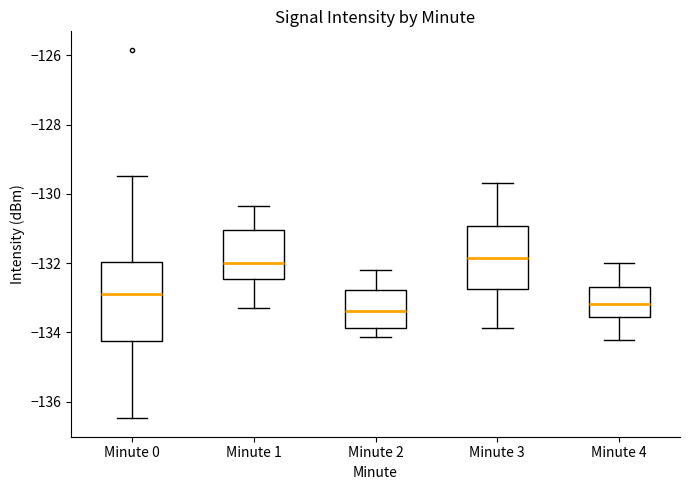

Where is the lower edge of the box for Minute 3 on the y-axis? The values are not printed on the chart, so give them approximately, as read against the axis.

-132.8